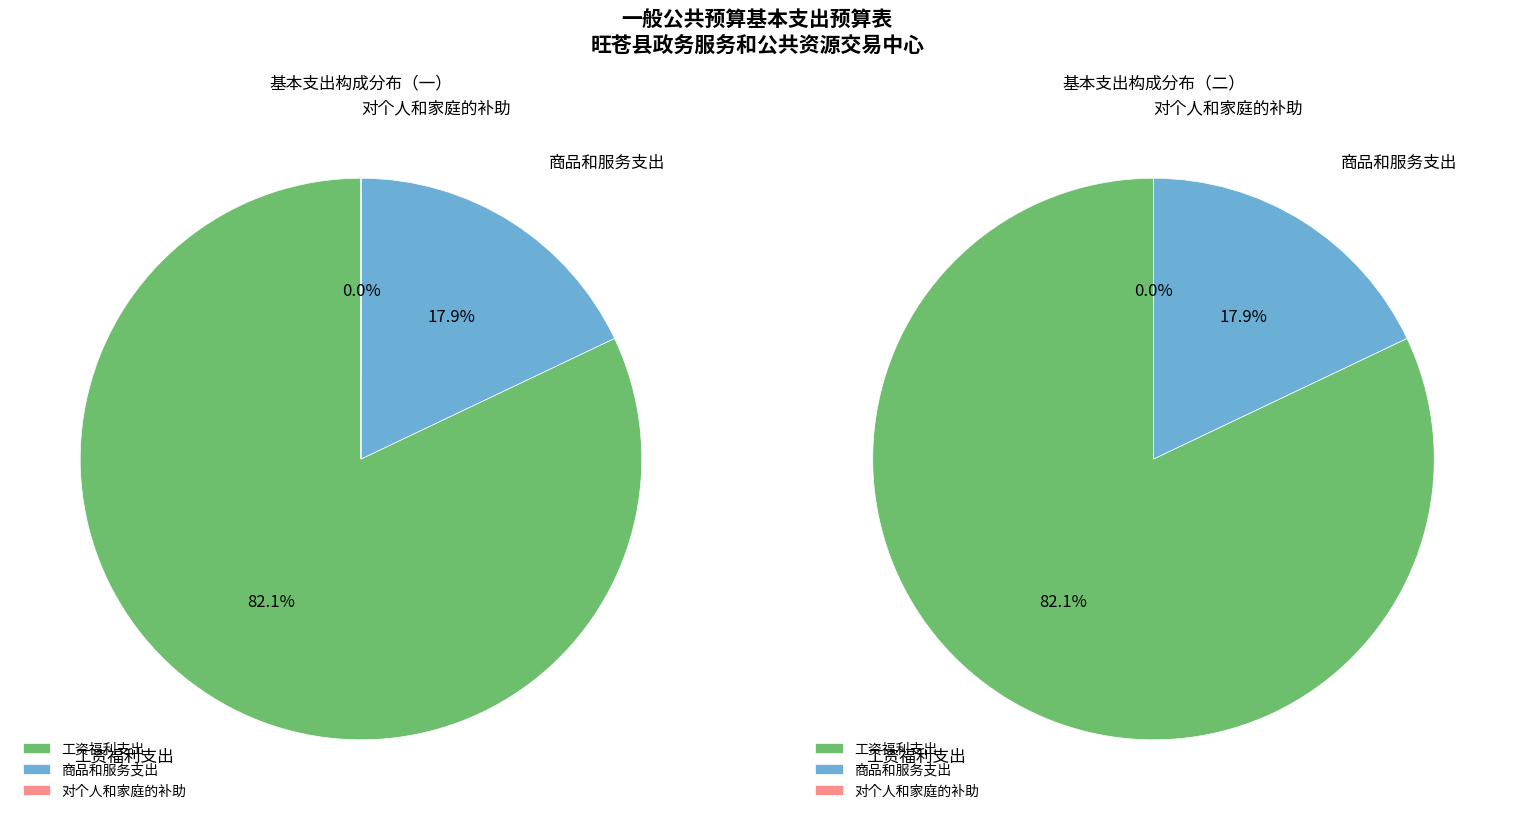

What percentage do 对个人和家庭的补助 and 商品和服务支出 together represent?

17.9%